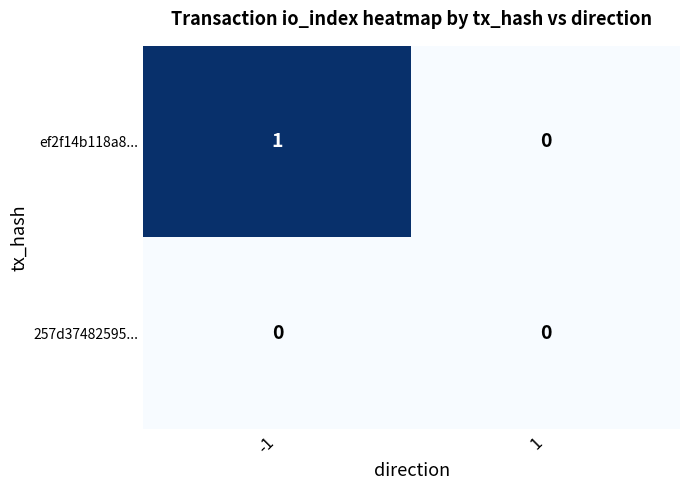

Which series has the widest spread of values?

ef2f14b118a8...